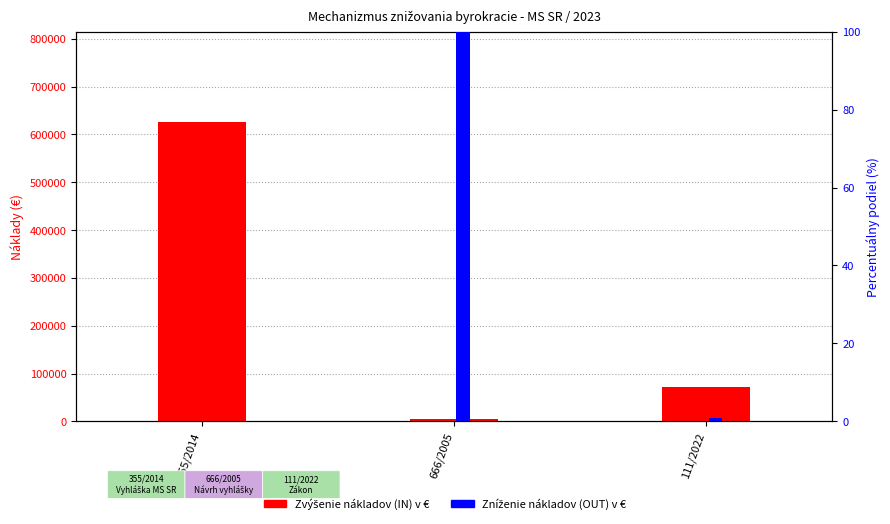

The value of Zvýšenie nákladov (IN) v € at 355/2014 is 815969.1. True or false?

False